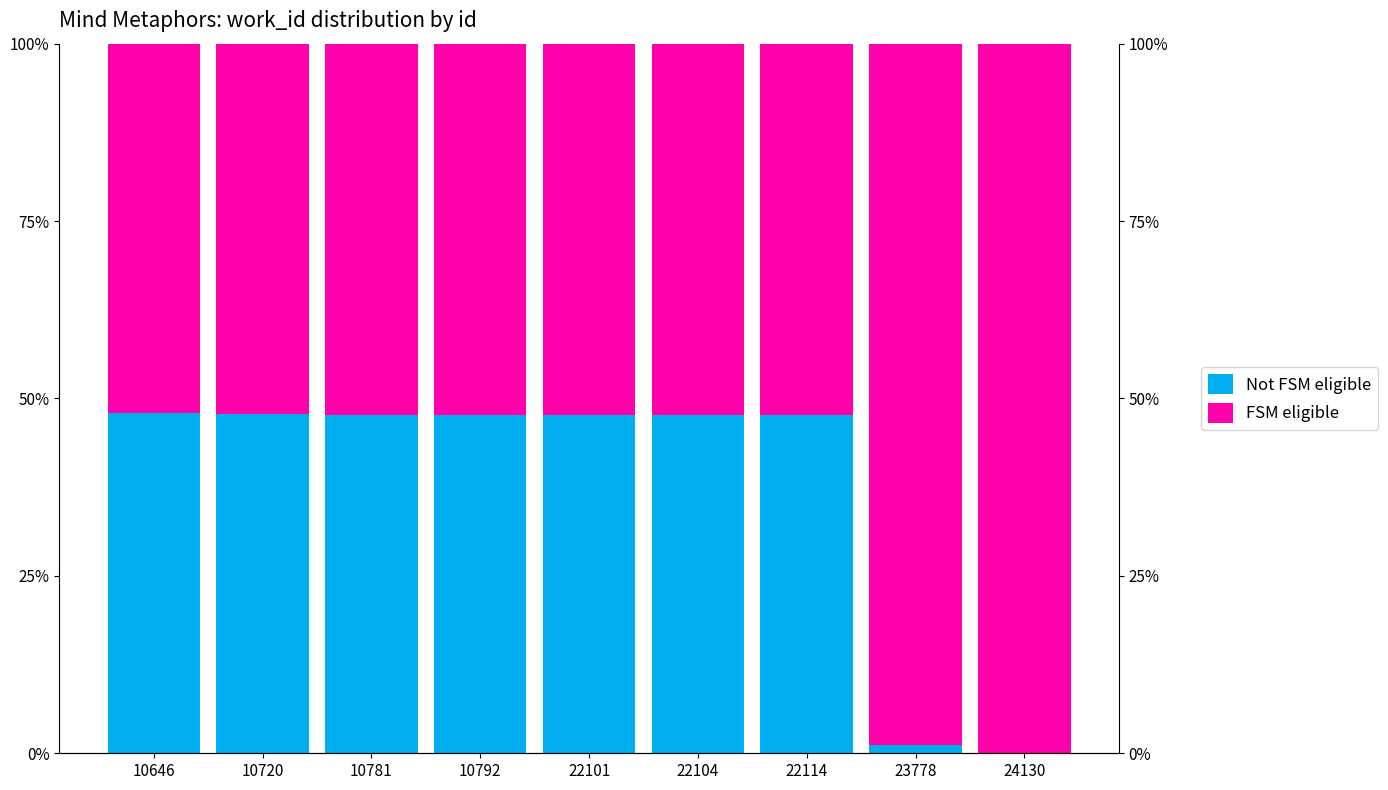

What is the value of the FSM eligible bar at the 8th from the left?

98.8